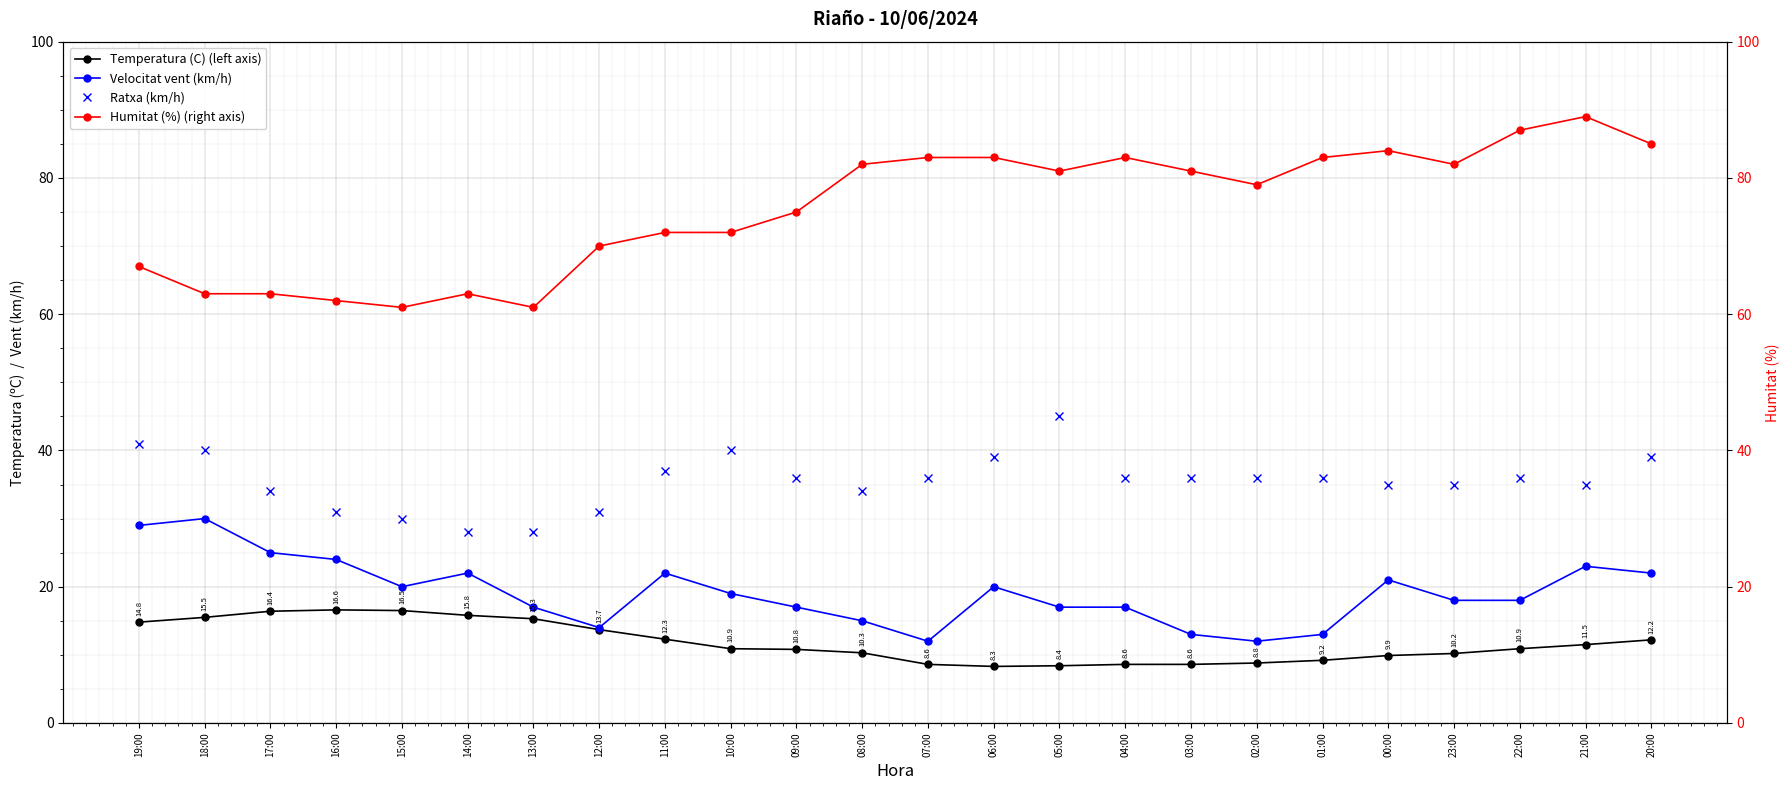

What is the difference between the second highest and second lowest values in the Humitat (%) (right axis) series?

26.0